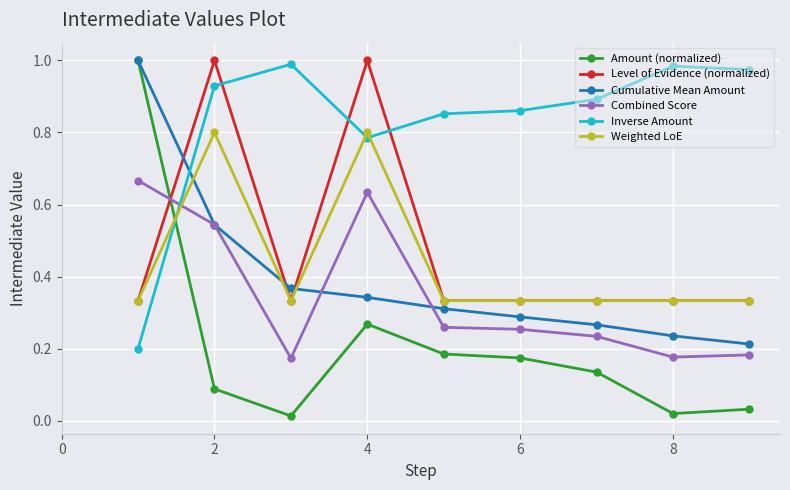

True or false: Level of Evidence (normalized) and Amount (normalized) cross at least once.

True